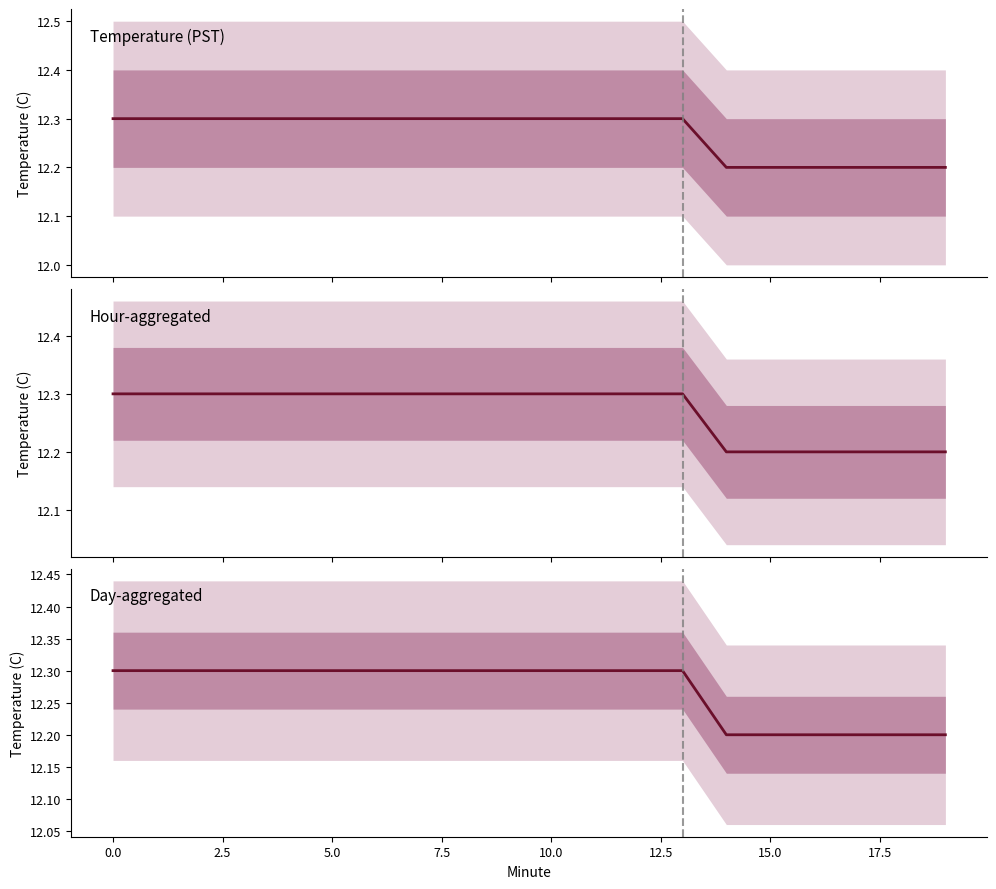

Read the value at 5.0.

12.3